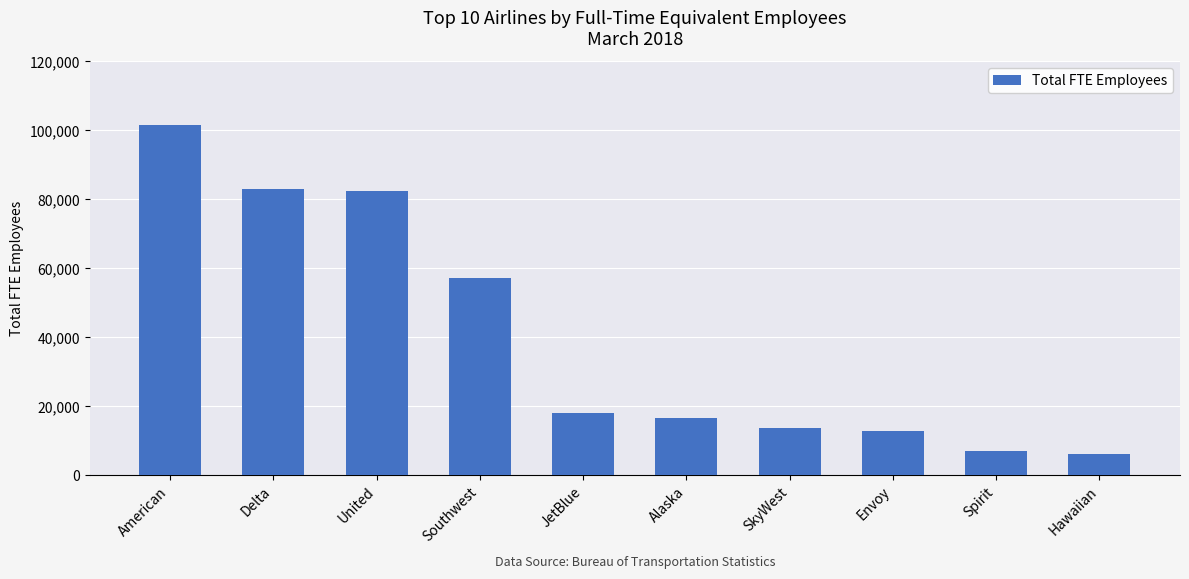

What is the sum of all values?

397621